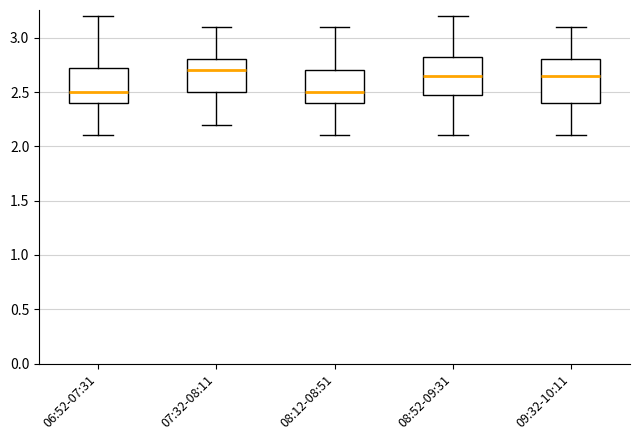

Reading left to right, transcribe this box plot: for each box, give where its median line is, the range the box spans, and where its two whiskers end, as read against the y-axis. The values are not printed on the chart, so give them approximately, as read against the axis.

06:52-07:31: median 2.50, box 2.40 to 2.75, whiskers 2.10 to 3.20
07:32-08:11: median 2.70, box 2.50 to 2.80, whiskers 2.20 to 3.10
08:12-08:51: median 2.50, box 2.40 to 2.70, whiskers 2.10 to 3.10
08:52-09:31: median 2.65, box 2.50 to 2.85, whiskers 2.10 to 3.20
09:32-10:11: median 2.65, box 2.40 to 2.80, whiskers 2.10 to 3.10